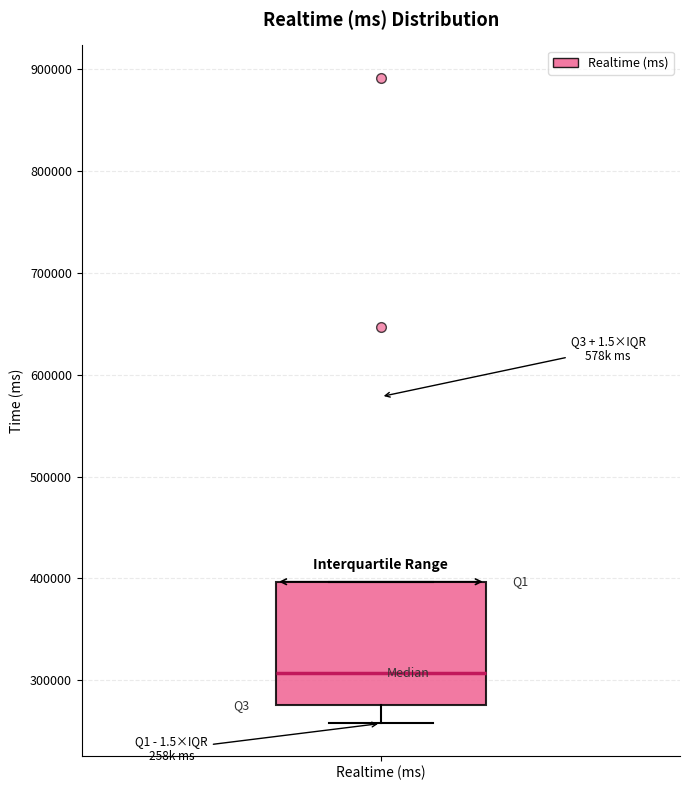

Where does the median line of the box for Realtime (ms) sit on the y-axis? The values are not printed on the chart, so give them approximately, as read against the axis.

310000